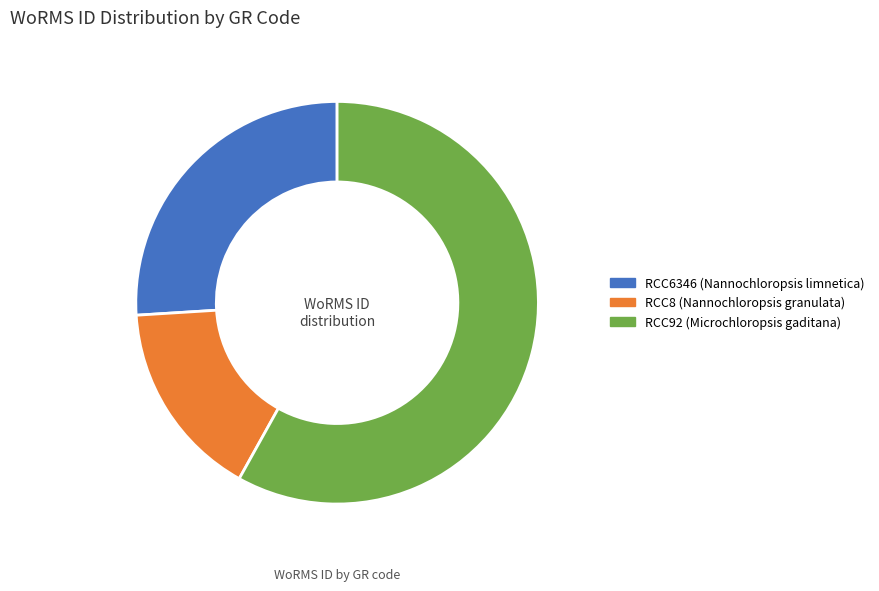

Which slice is the largest?

RCC92